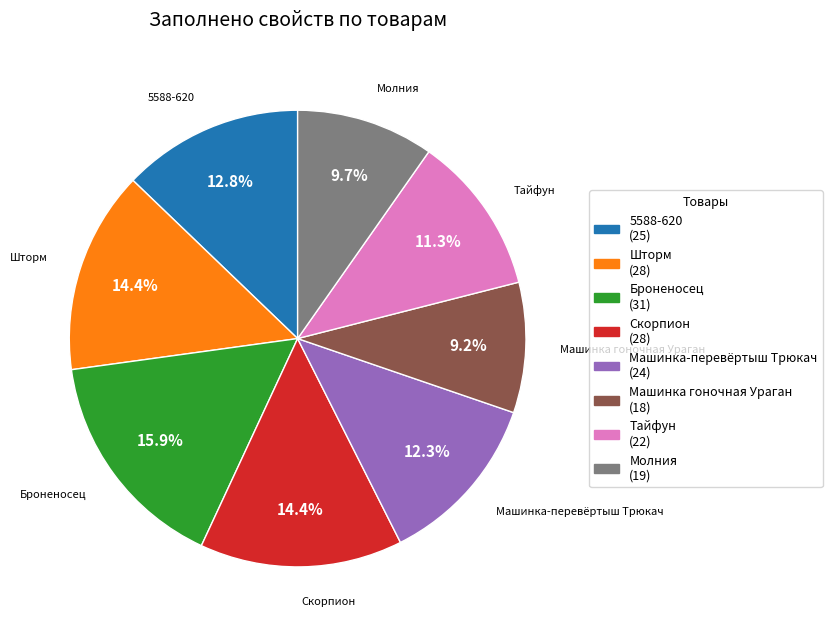

The 5588-620 slice represents 26% of the pie. True or false?

False